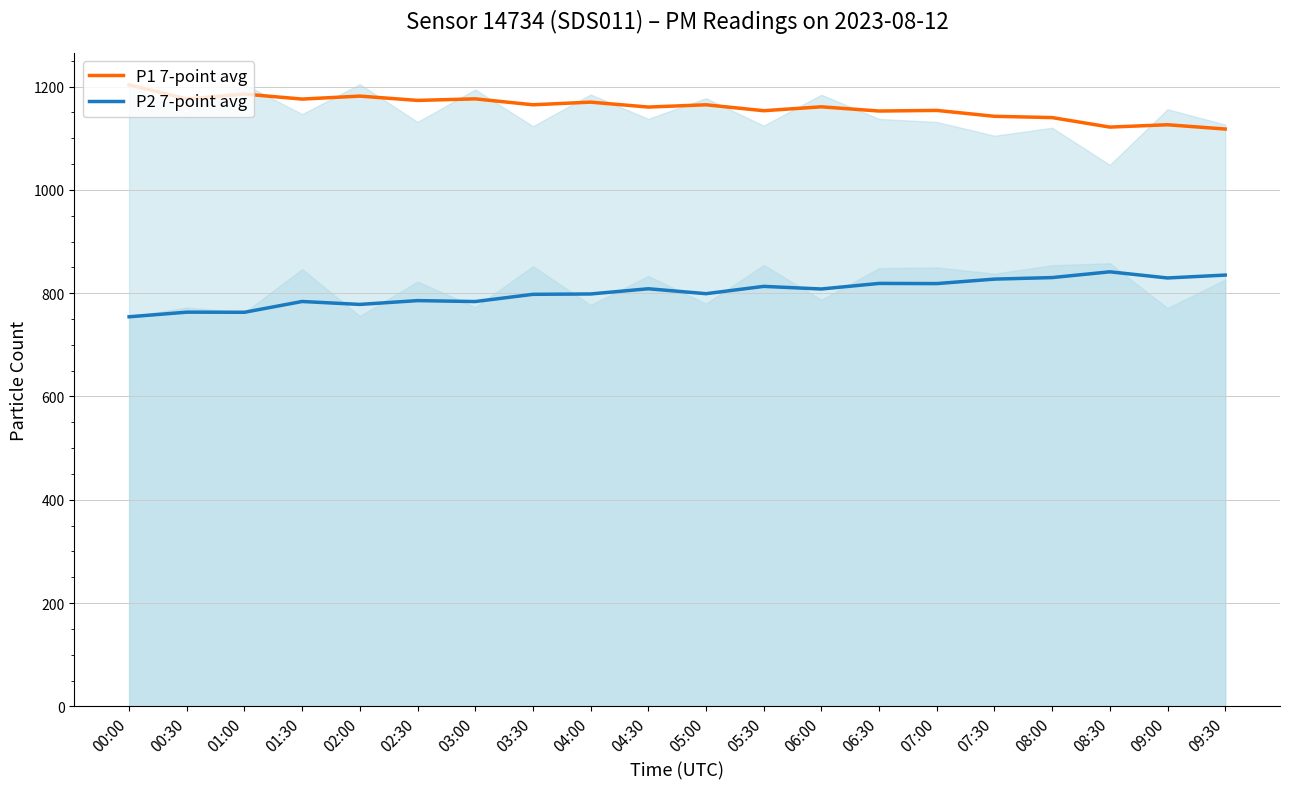

Count the number of categories in the chart.

20